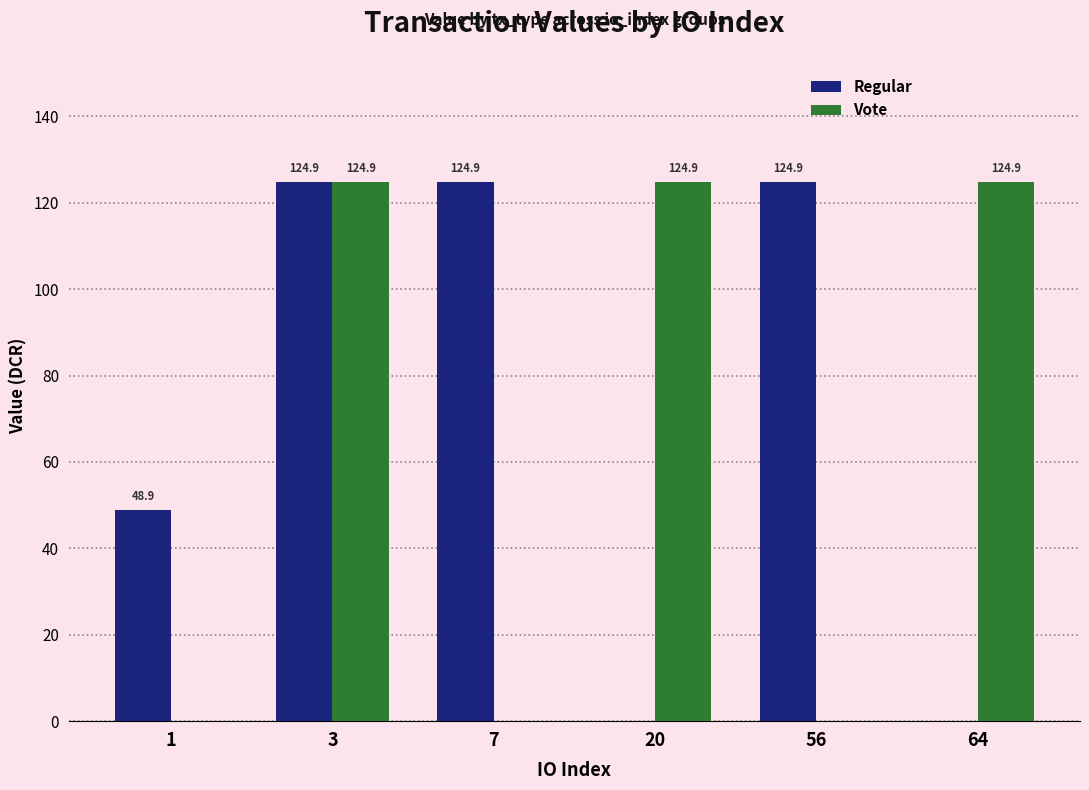

What is the sum of the Vote values at 64 and 7?

124.9